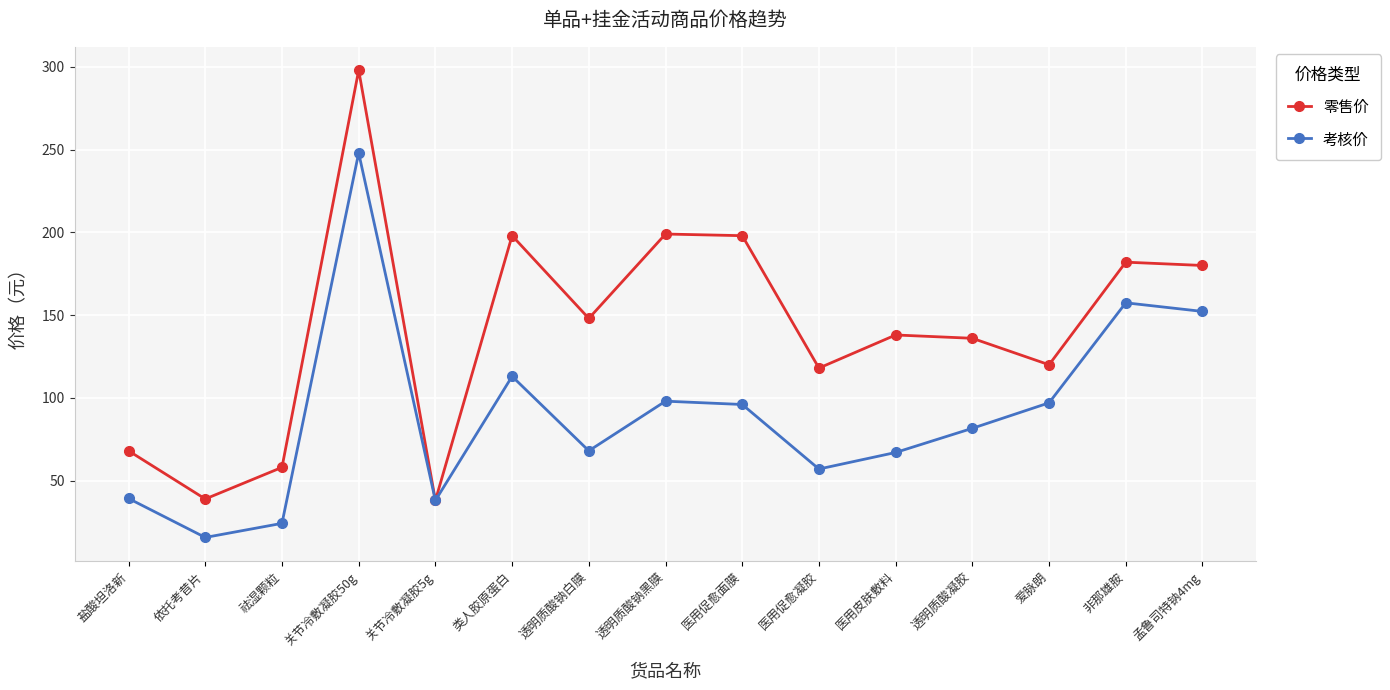

What is the difference between the 考核价 values at 孟鲁司特钠4mg and 医用促愈面膜?

56.2